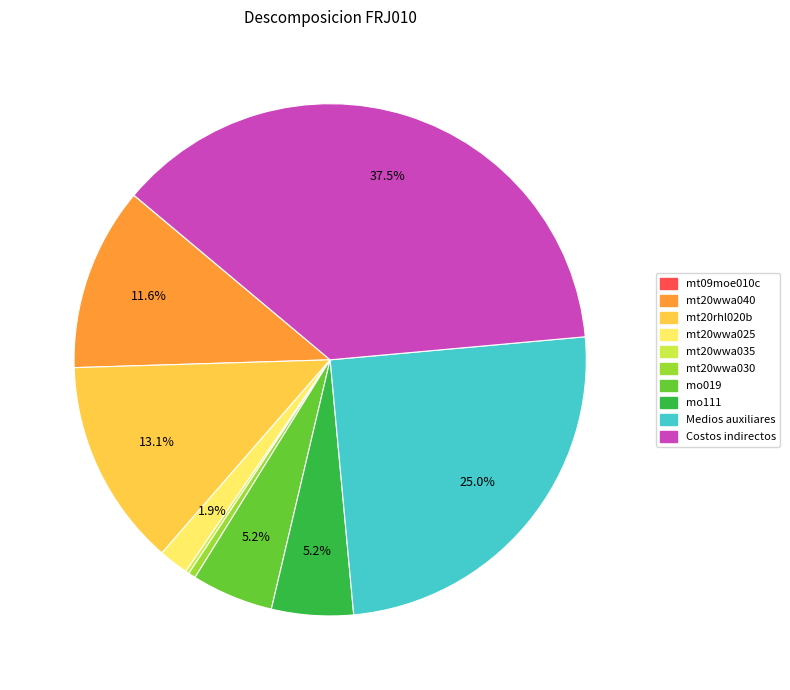

Is the sum of mo111 and mt20wwa040 greater than half?

No